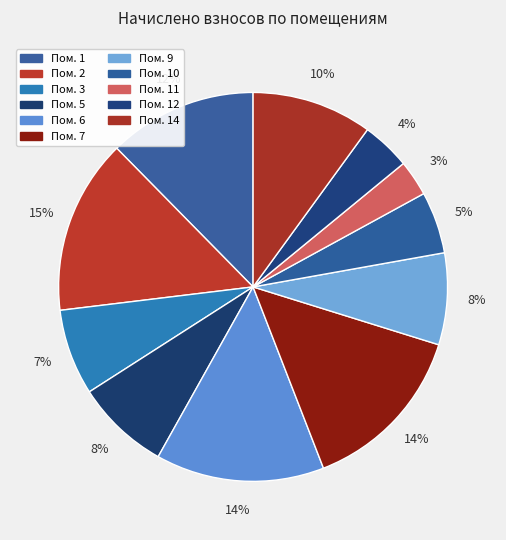

Is there a majority slice in this chart?

No